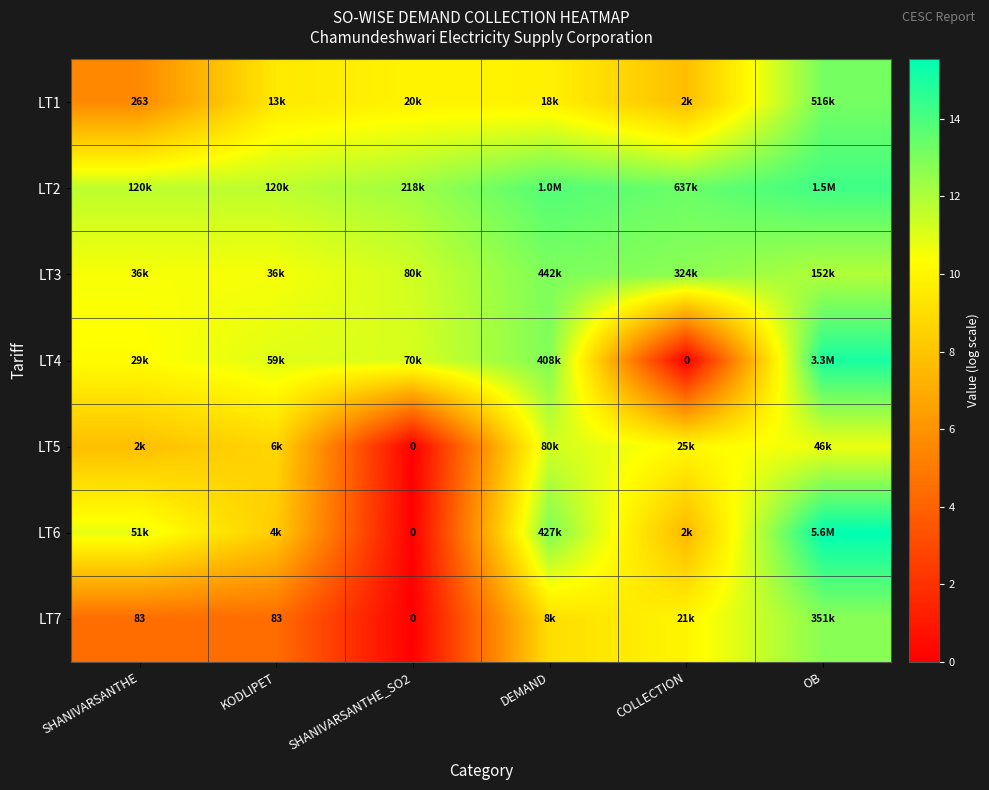

Between SHANIVARSANTHE_SO2 and SHANIVARSANTHE, which is larger?

SHANIVARSANTHE_SO2